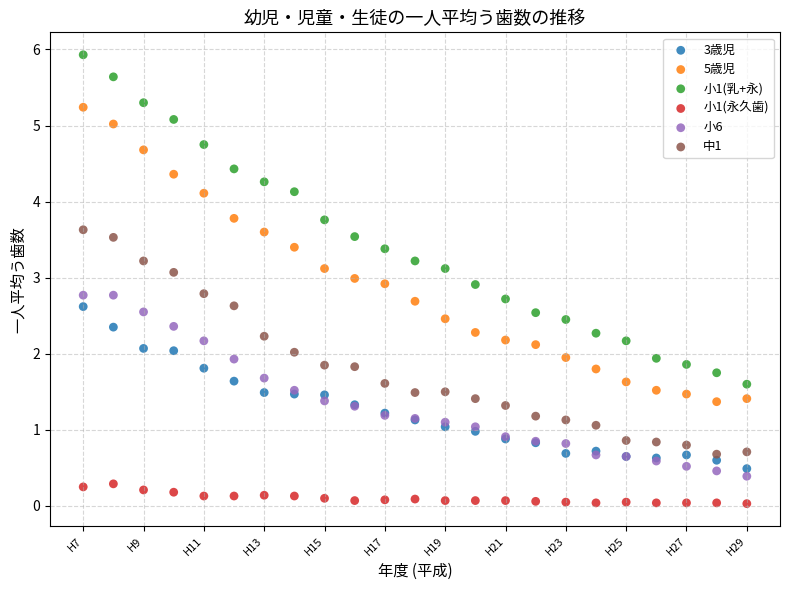

Which series has the largest Y range (max minus min)?

小1(乳+永)